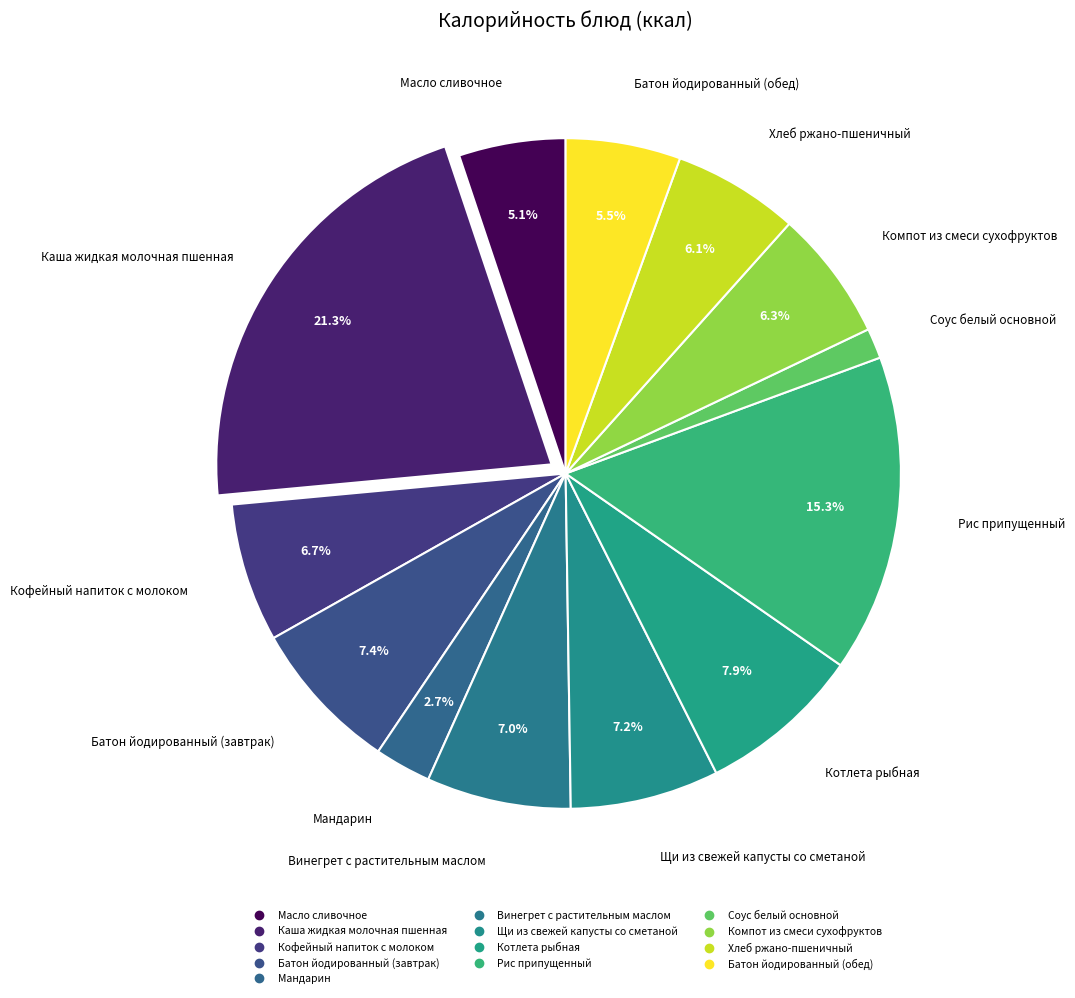

What is the largest slice in the pie chart?

Каша жидкая молочная пшенная